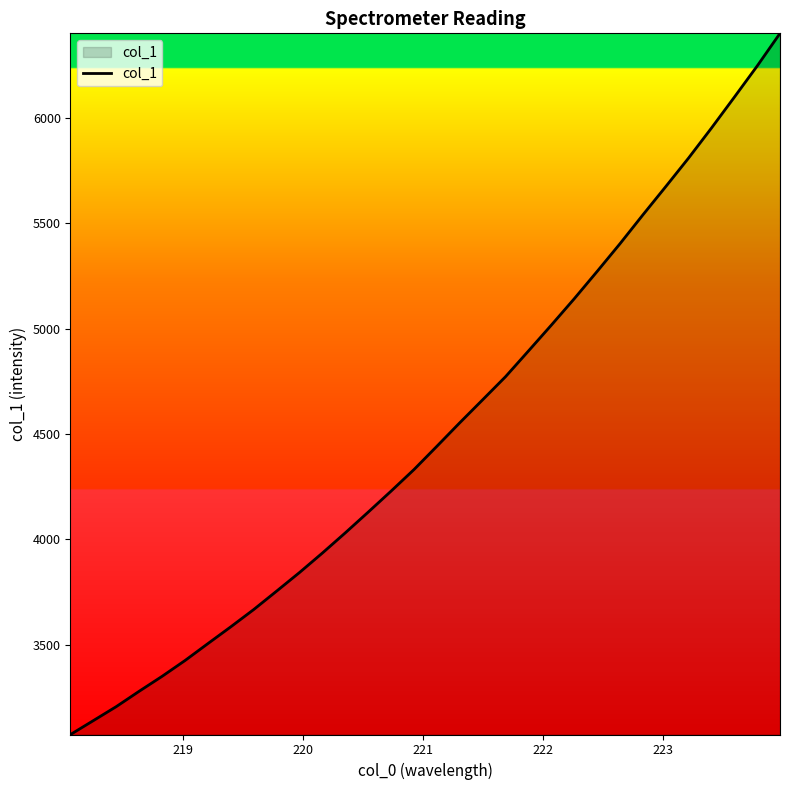

What is the smallest value displayed?

3073.6